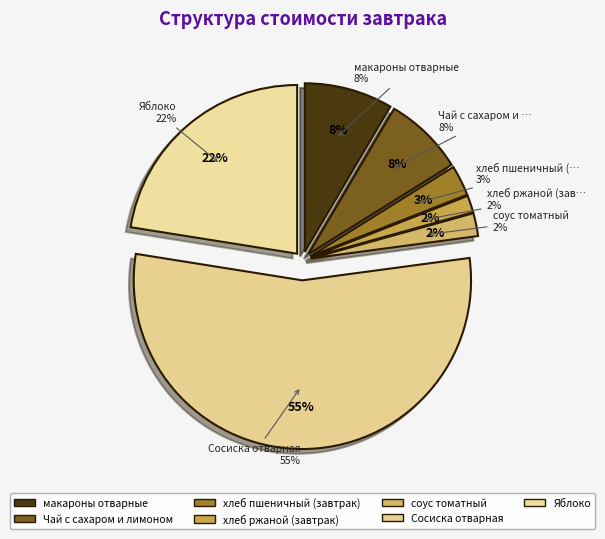

Is the sum of хлеб пшеничный (завтрак) and соус томатный greater than half?

No